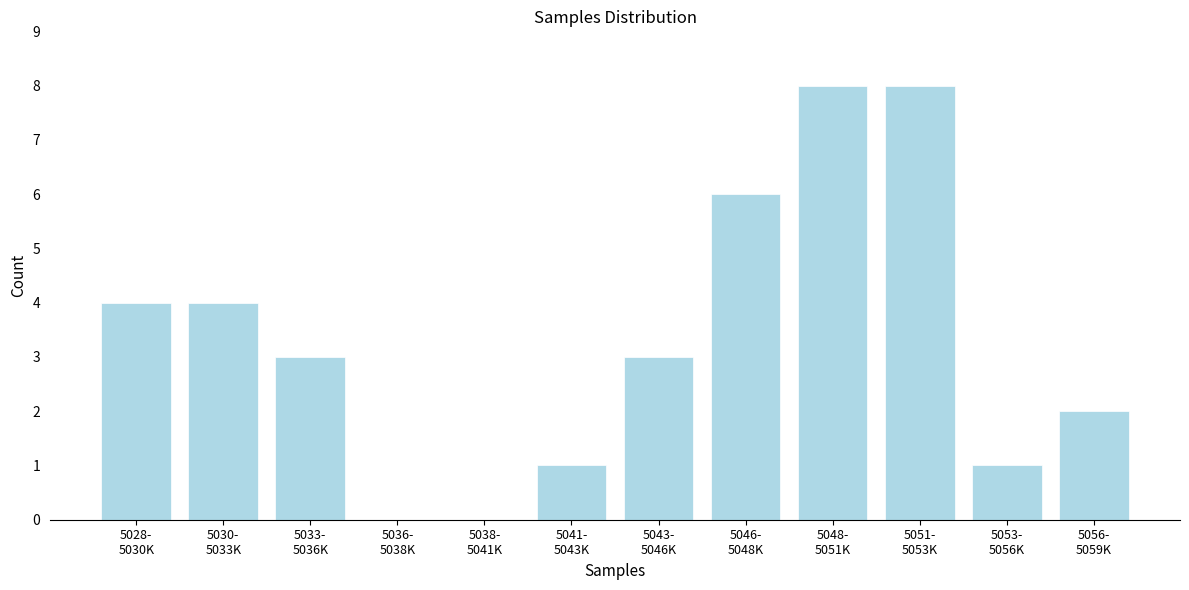

What is the maximum value shown in the chart?

8